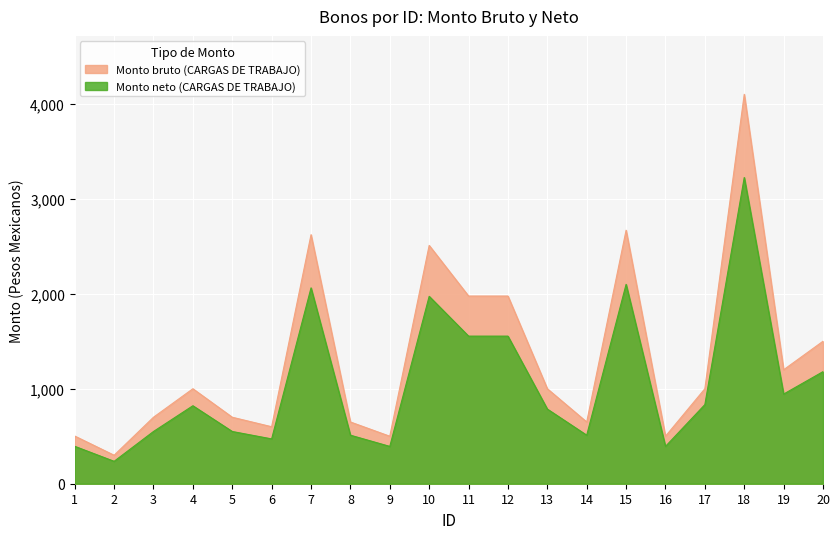

What are all the series names shown in the legend?

Monto bruto (CARGAS DE TRABAJO), Monto neto (CARGAS DE TRABAJO)